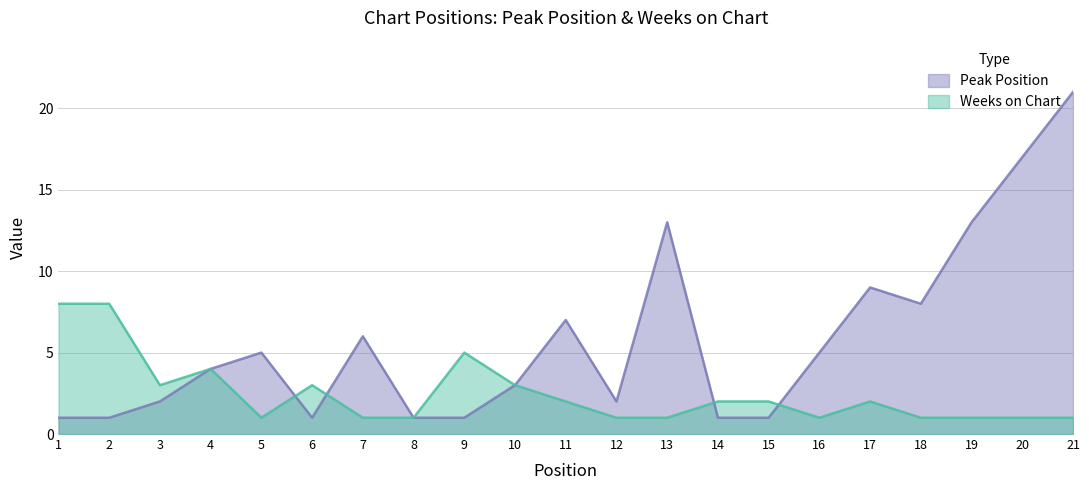

At which label is Weeks on Chart closest to 4?

4